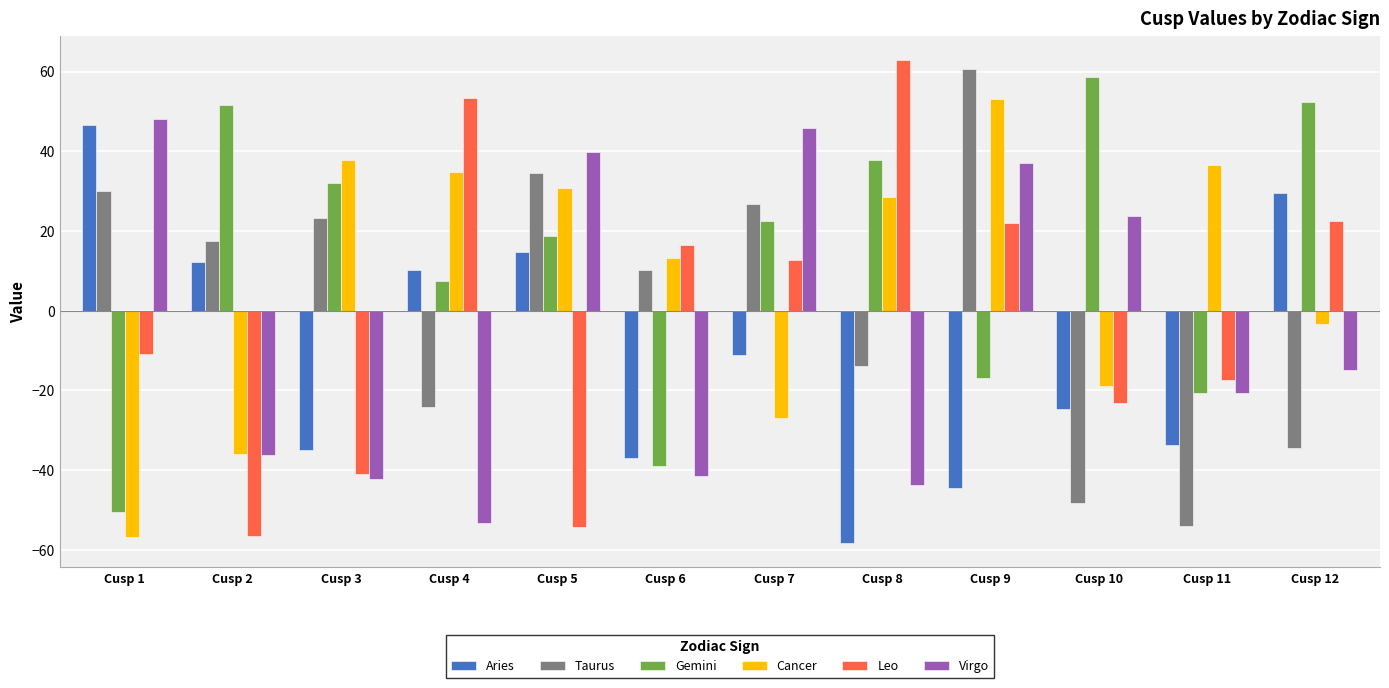

Rank the series at Cusp 6 from lowest to highest value.

Aries, Gemini, Virgo, Taurus, Cancer, Leo